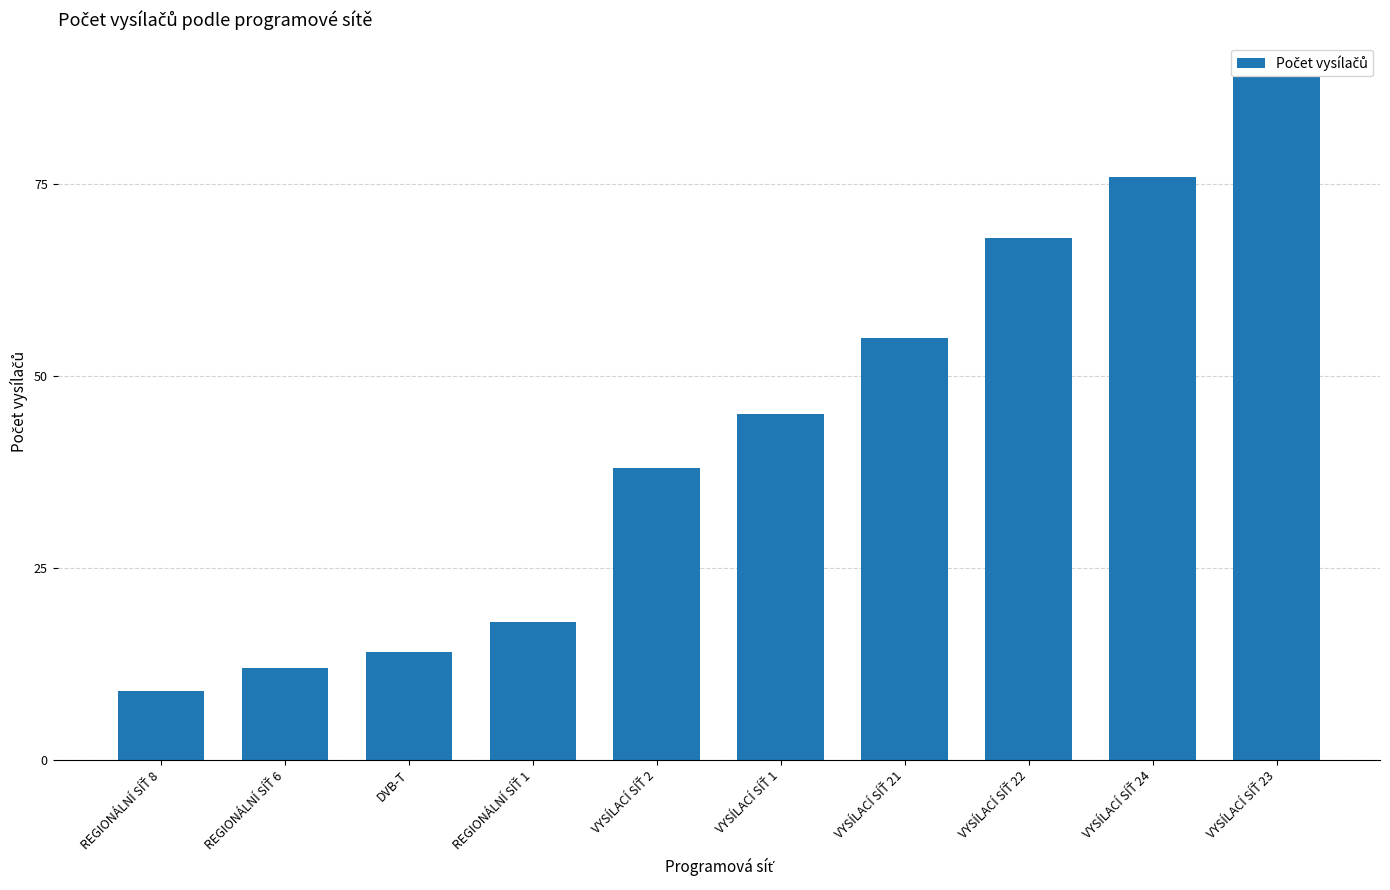

What is the value of the 4th bar from the left?

18